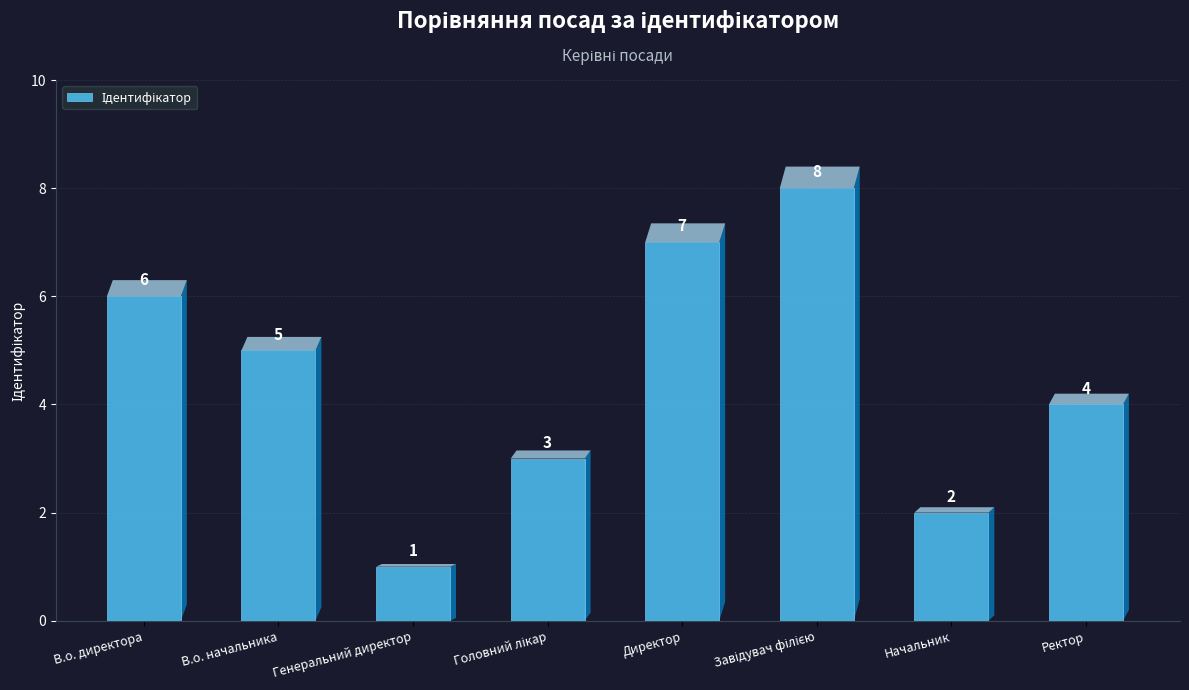

Count the number of data series in this chart.

1